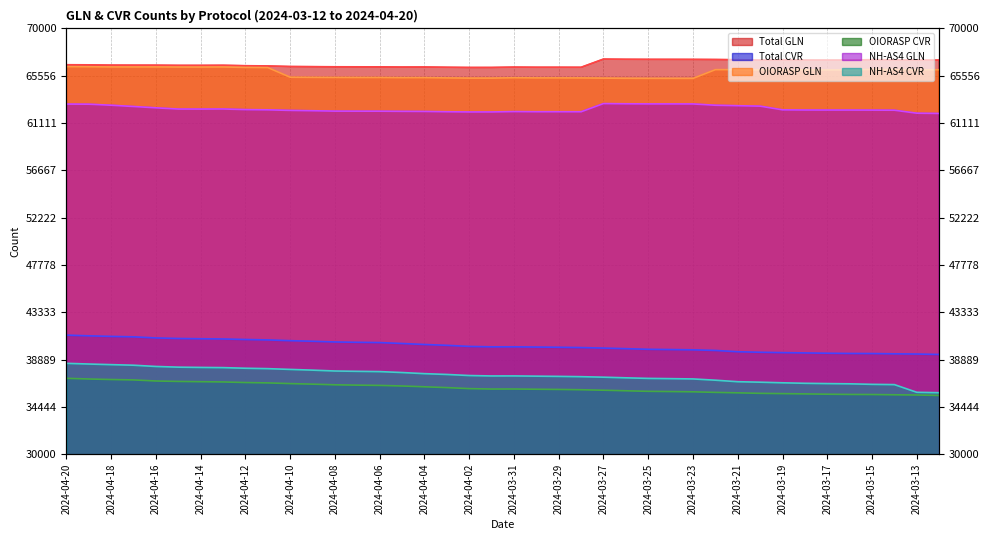

The value of OIORASP GLN at 2024-03-16 is 66109. True or false?

True